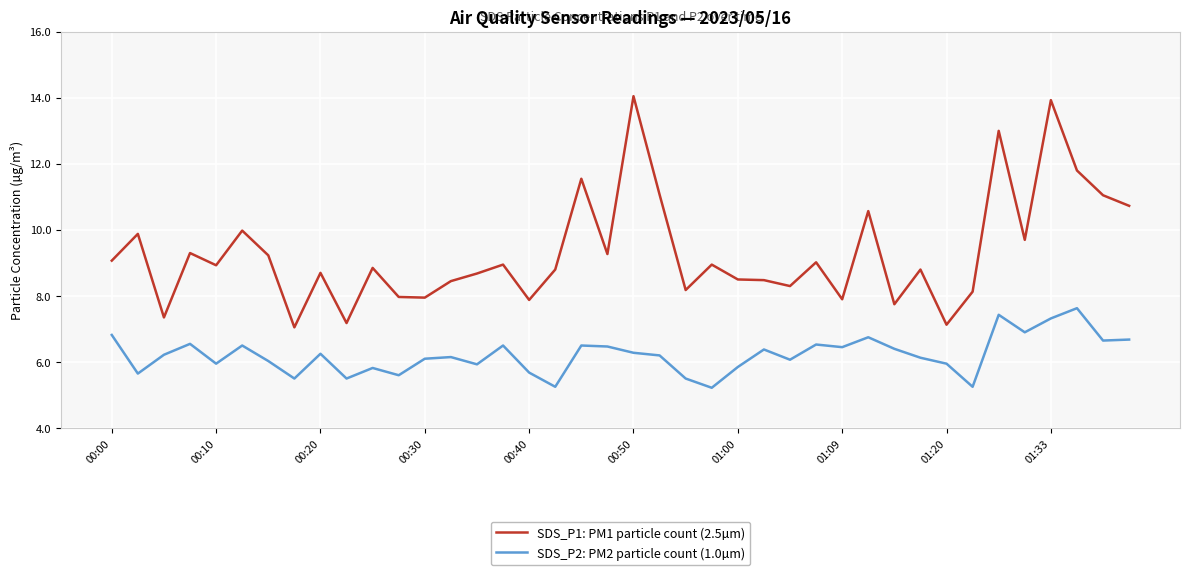

Which series has the largest total across all categories?

SDS_P1: PM1 particle count (2.5µm)